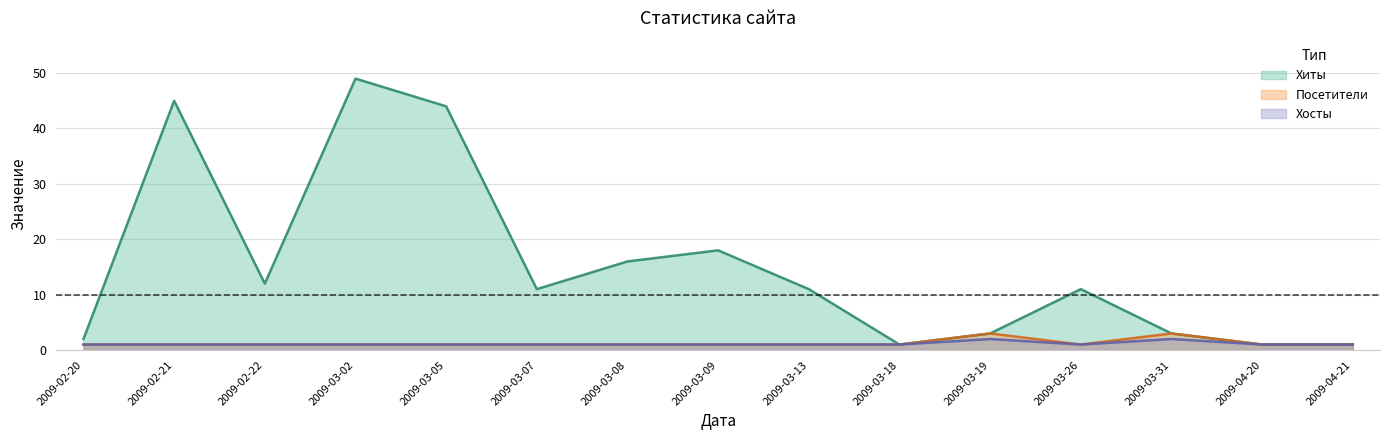

Which category has the highest value in the Хиты series?

2009-03-02